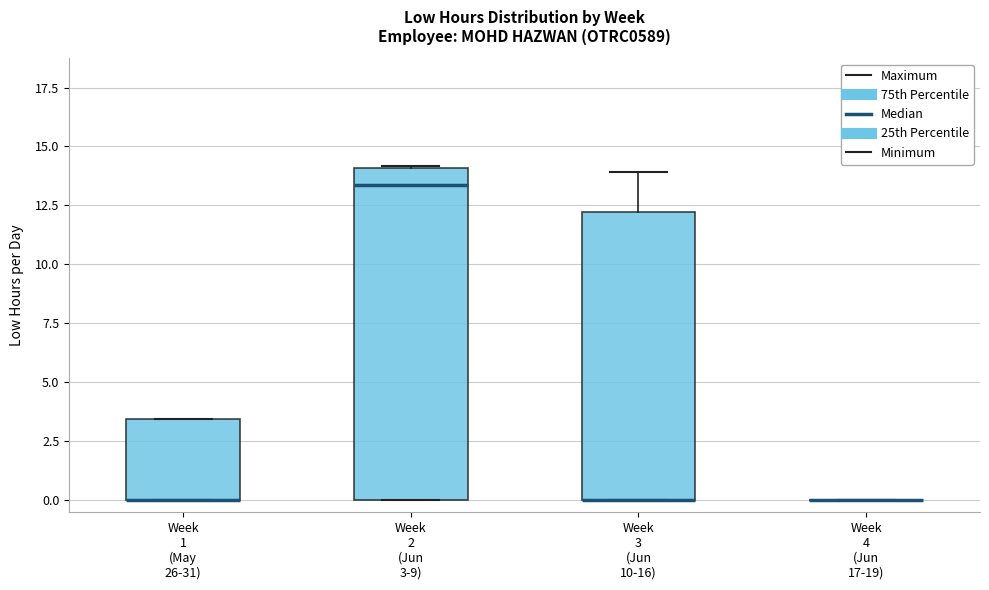

Reading left to right, transcribe this box plot: for each box, give where its median line is, the range the box spans, and where its two whiskers end, as read against the y-axis. The values are not printed on the chart, so give them approximately, as read against the axis.

Week 1 (May 26-31): median 0.0 (drawn on the box's lower edge), box 0.0 to 3.5, whiskers 0.0 to 3.5
Week 2 (Jun 3-9): median 13.5, box 0.0 to 14.0, whiskers 0.0 to 14.0
Week 3 (Jun 10-16): median 0.0 (drawn on the box's lower edge), box 0.0 to 12.0, whiskers 0.0 to 14.0
Week 4 (Jun 17-19): box collapsed to a line at 0.0, whiskers 0.0 to 0.0